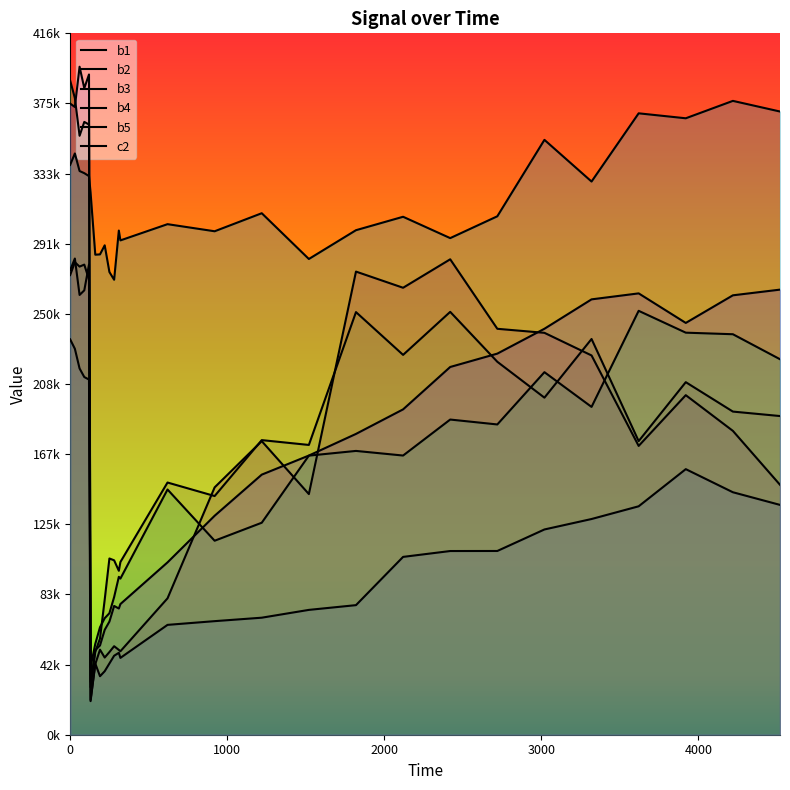

At how many categories does at least one series exceed 189738?

27